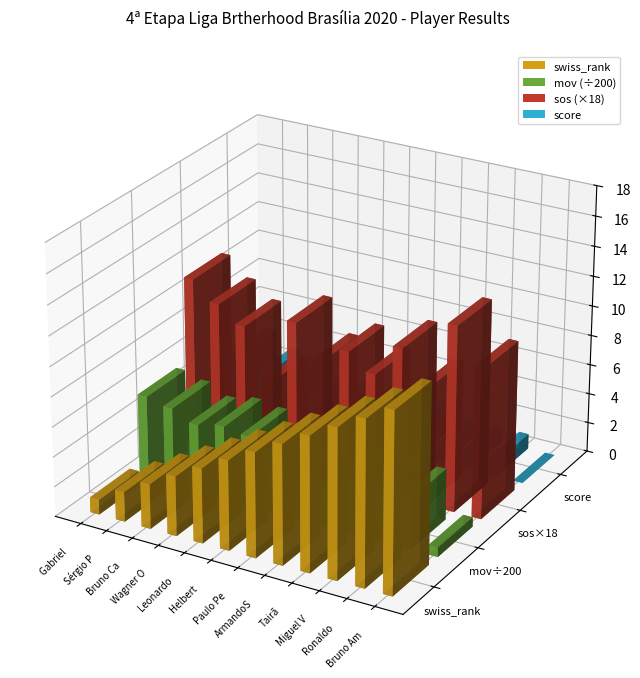

Count the number of categories in the chart.

12